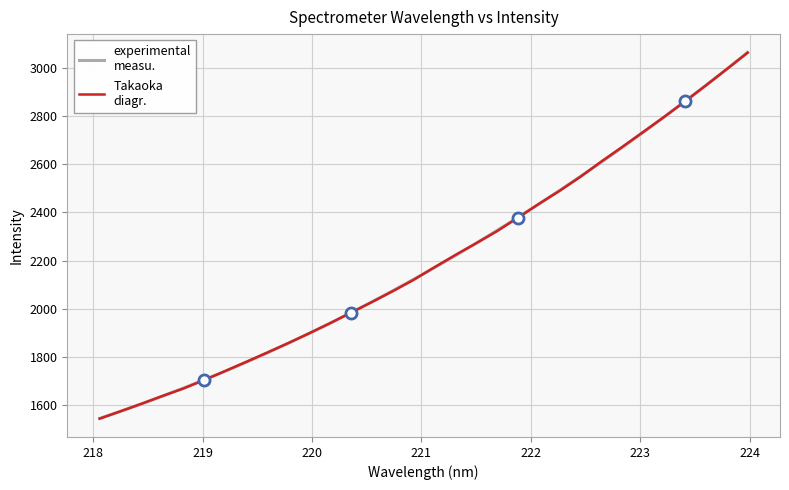

What is the maximum value shown in the chart?

3063.5